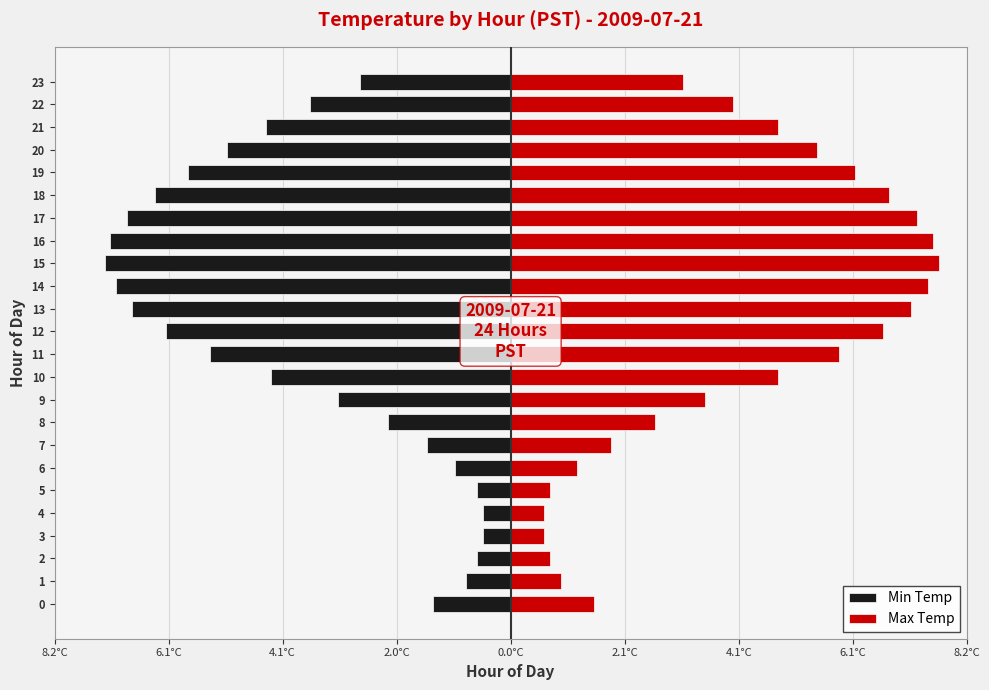

At how many categories does at least one series exceed -6?

24